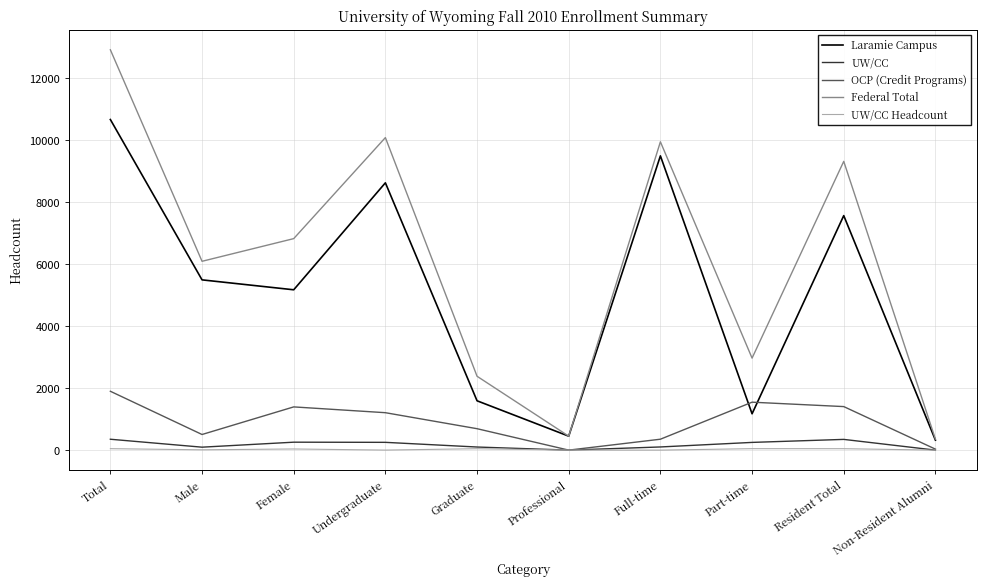

True or false: OCP (Credit Programs) and Federal Total intersect in this chart.

False